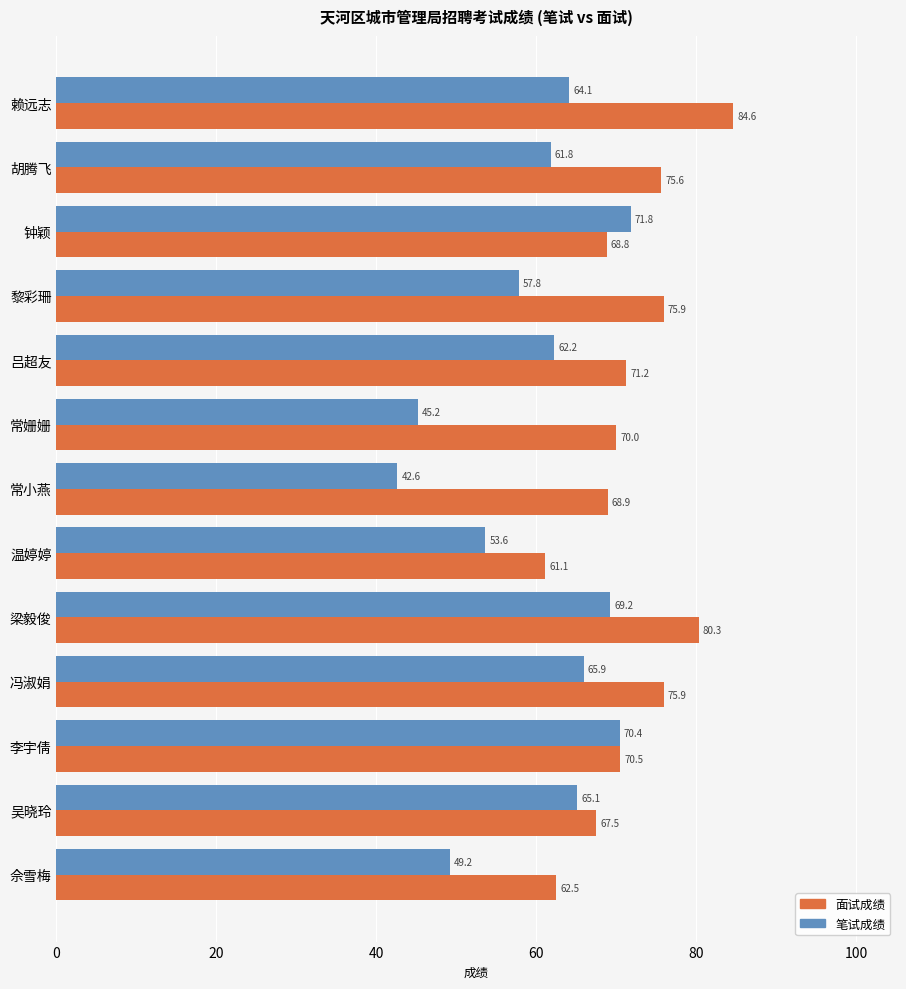

Between 钟颖 and 吴晓玲, which series saw the biggest shift?

笔试成绩